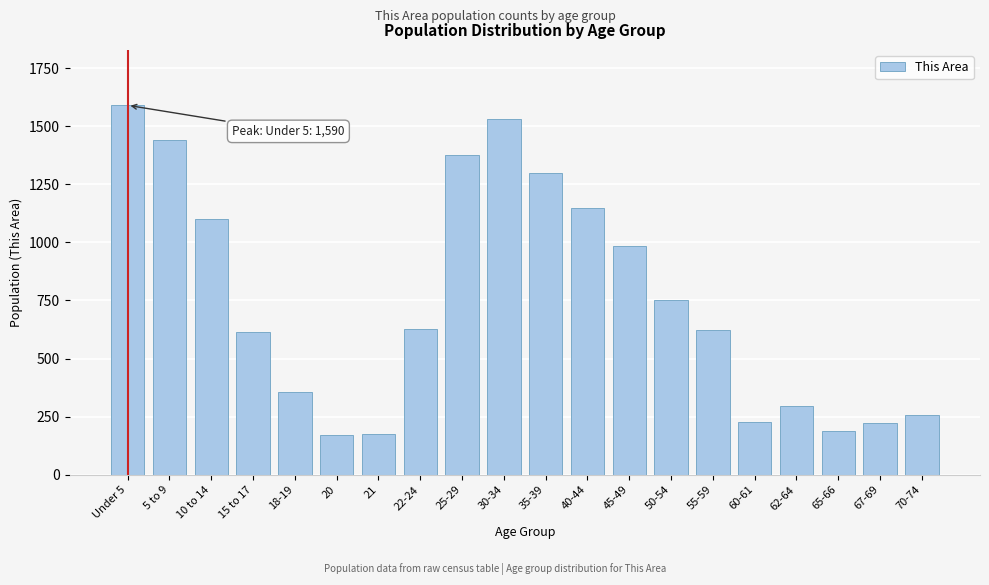

What is the label of the 6th bar from the right?

55-59